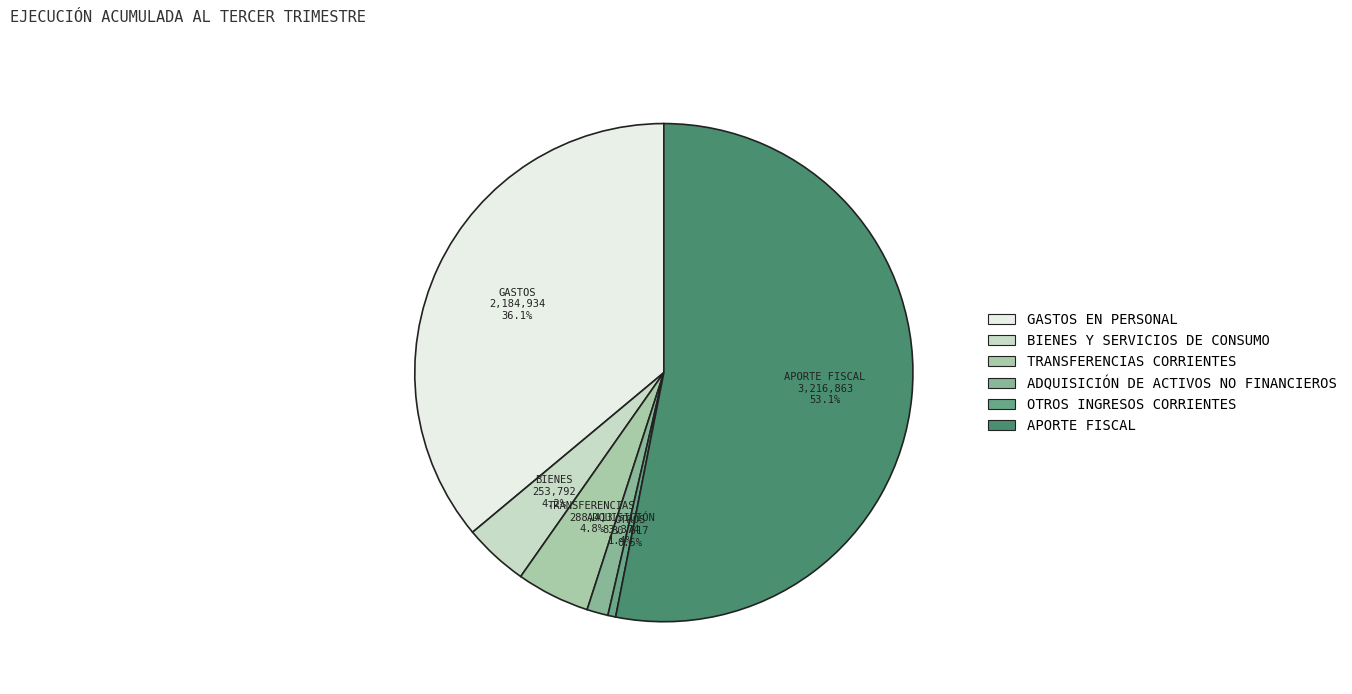

To the nearest percent, what is the average slice percentage?

17%